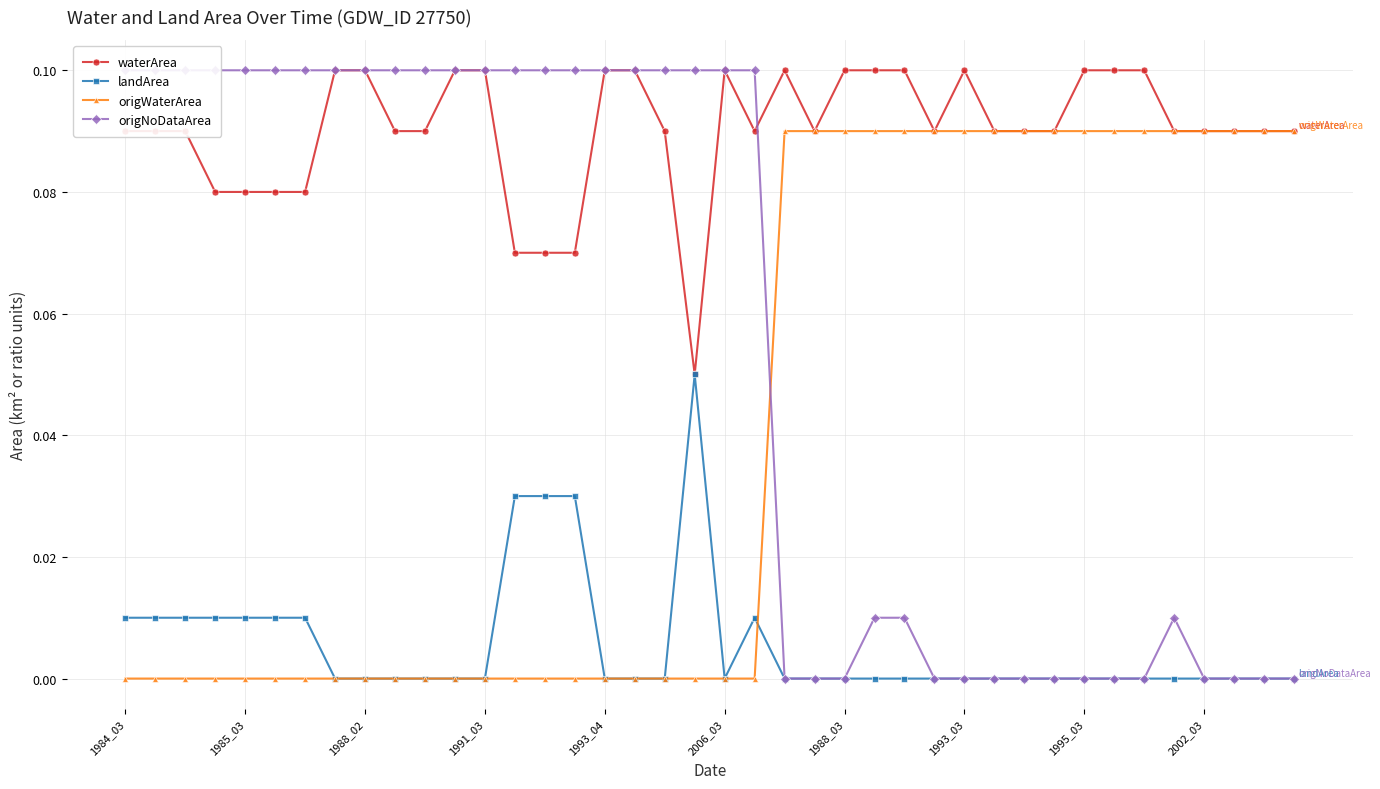

Does the chart display data point markers on the line(s)?

Yes